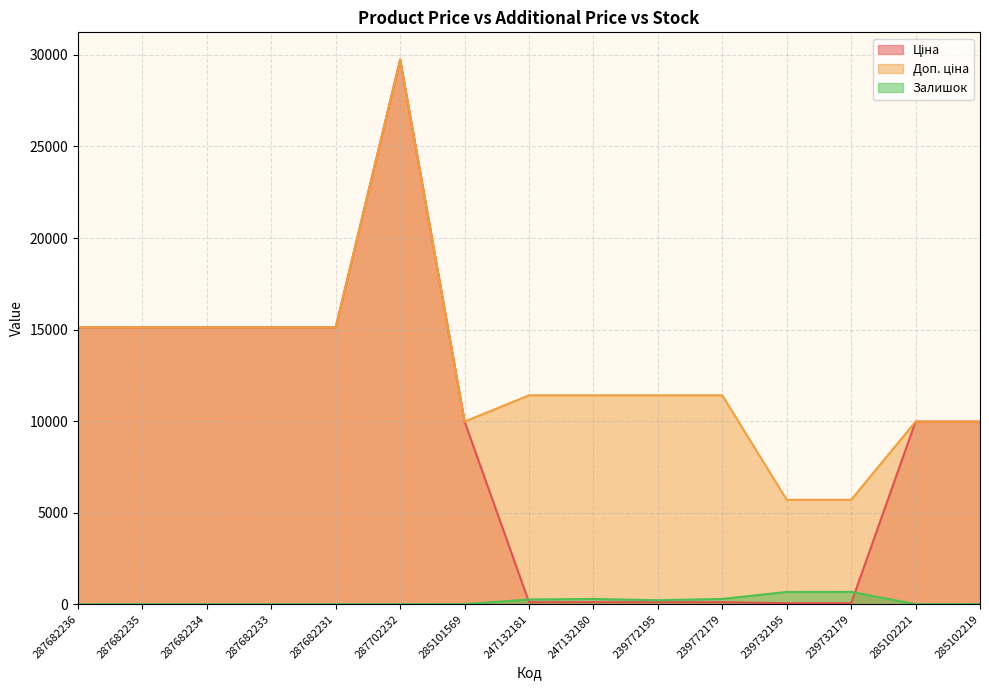

Where is Доп. ціна nearest to the value 17726?

287682236